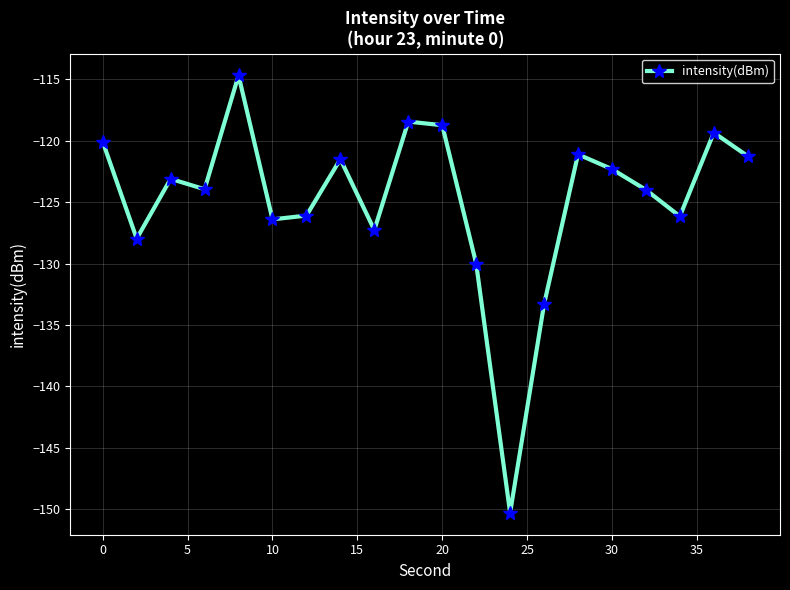

What is the value of the 18th point from the left?

-126.2